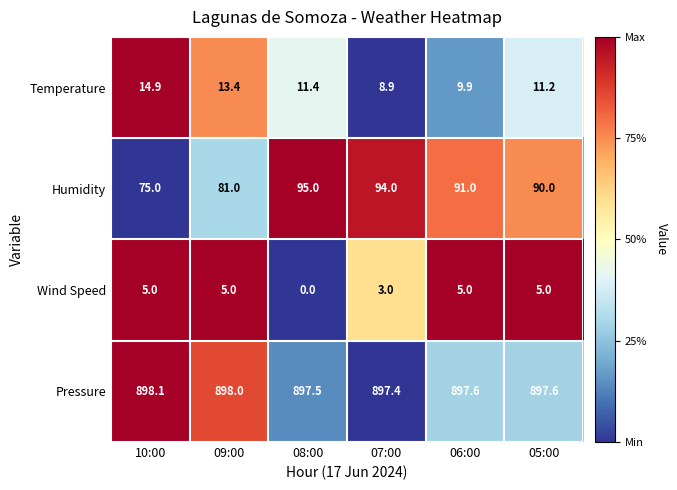

Is it true that Temperature equals 23.4 at 09:00?

False